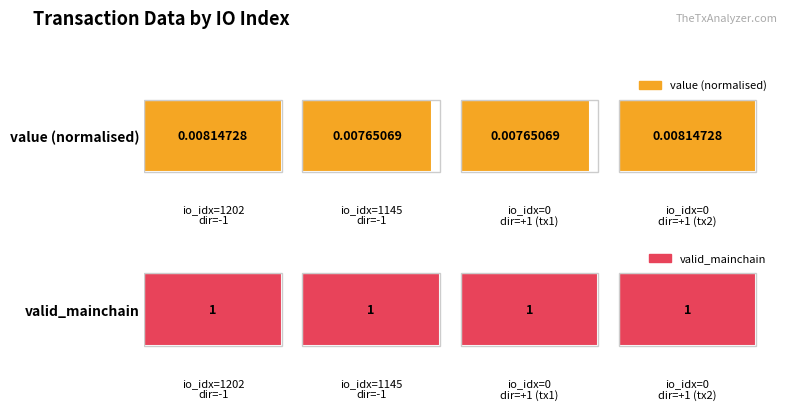

What is the minimum value for valid_mainchain?

1.0